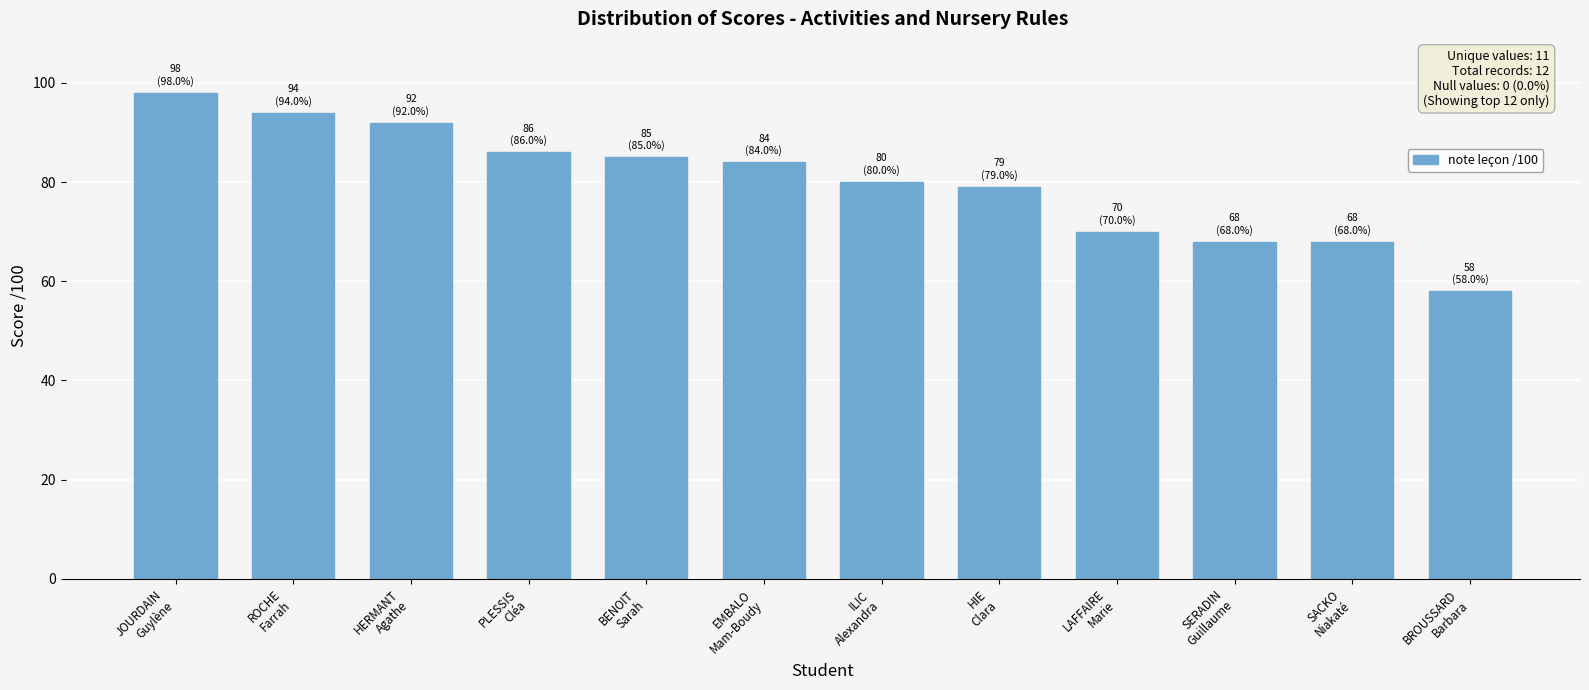

What is the change in value from SERADIN
Guillaume to BROUSSARD
Barbara?

-10